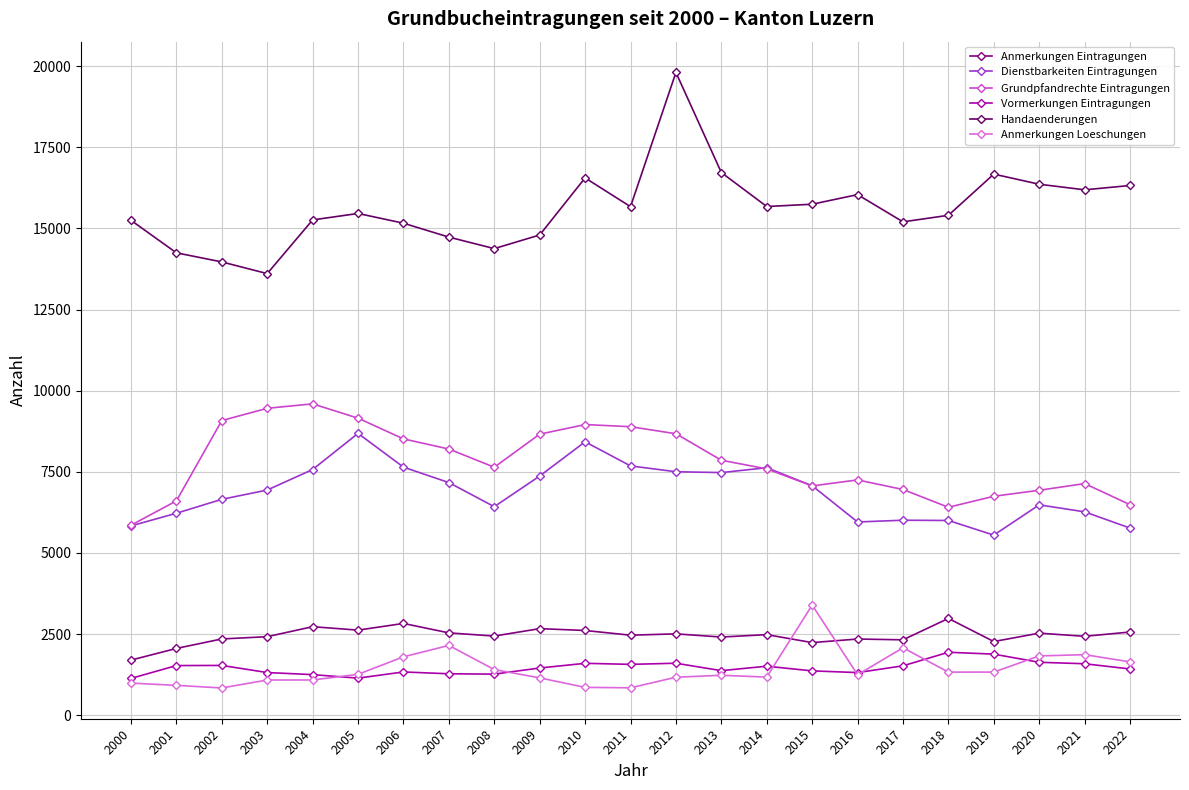

What is the total value across all series at 2002?

34420